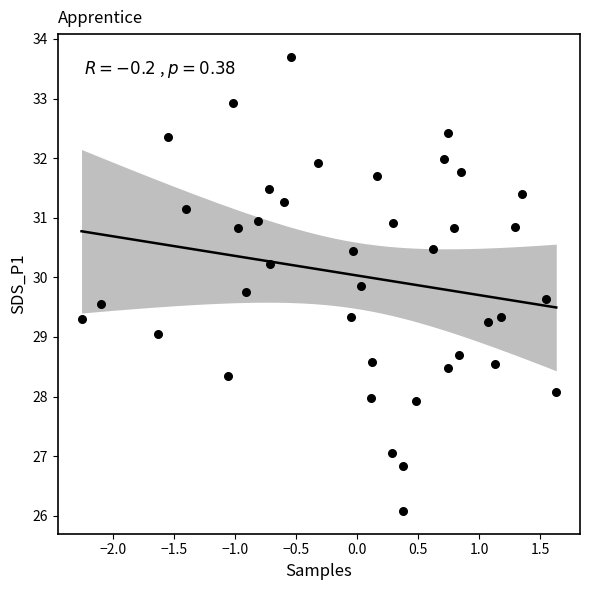

What is the range of Y values (max minus min)?

7.6